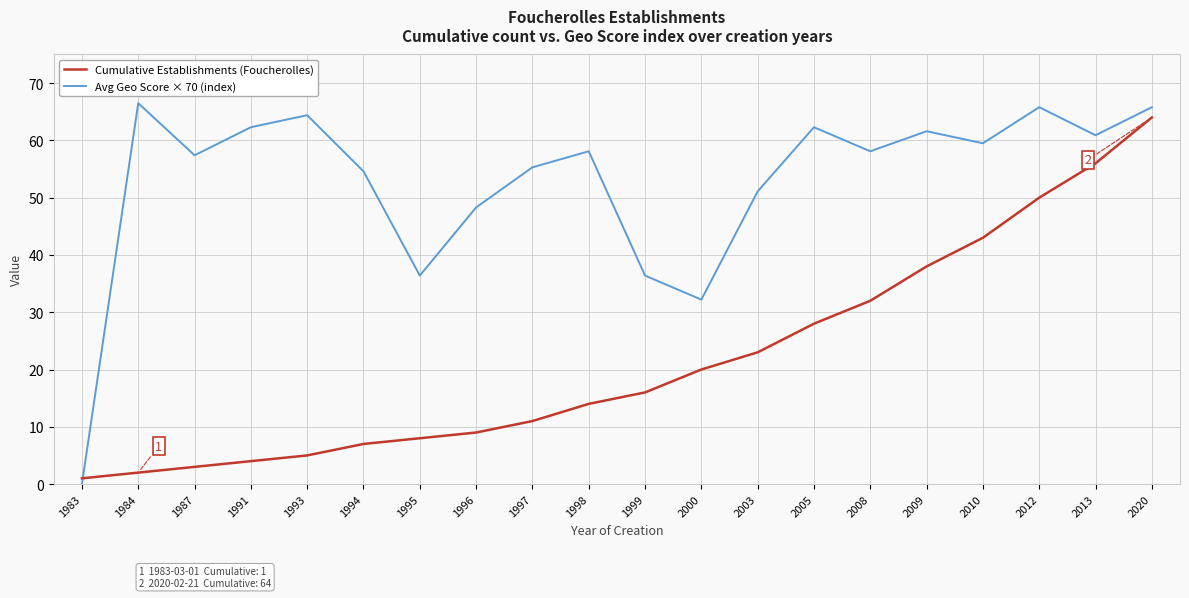

Is this an area chart (filled region under the line)?

No